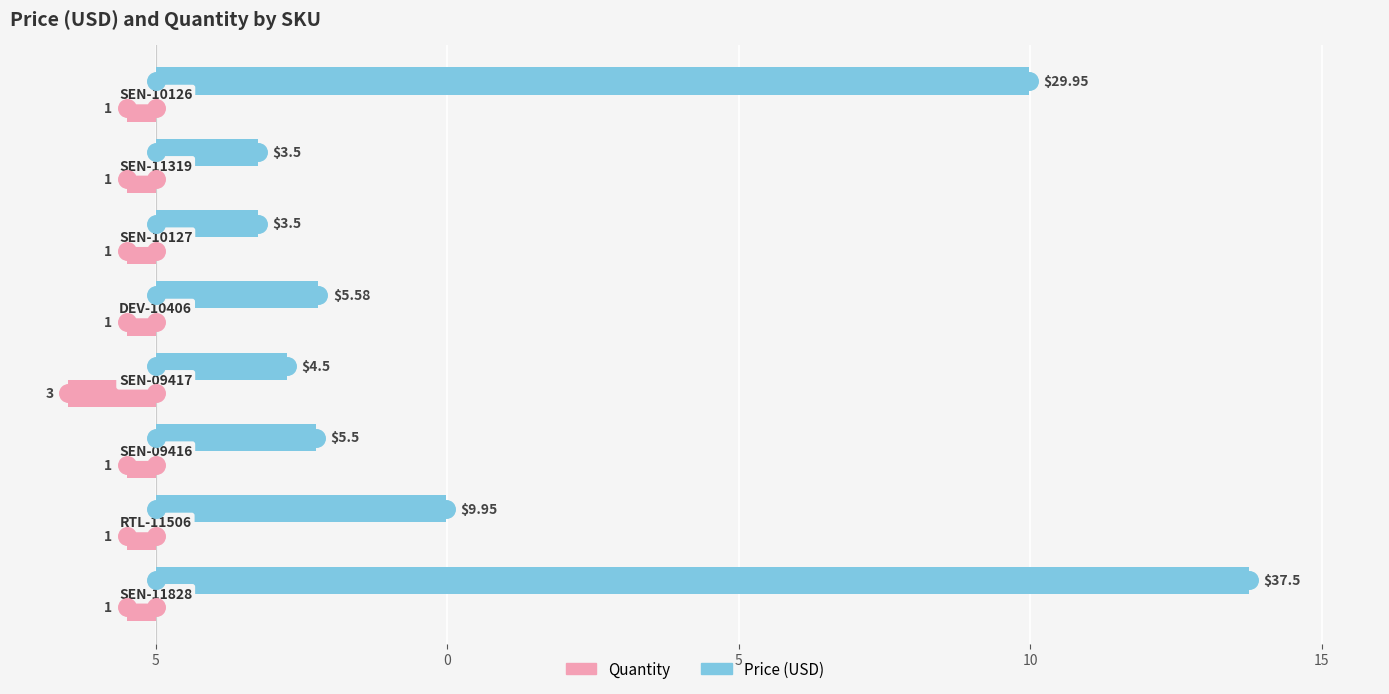

Which series has the largest Y range (max minus min)?

Price (USD)